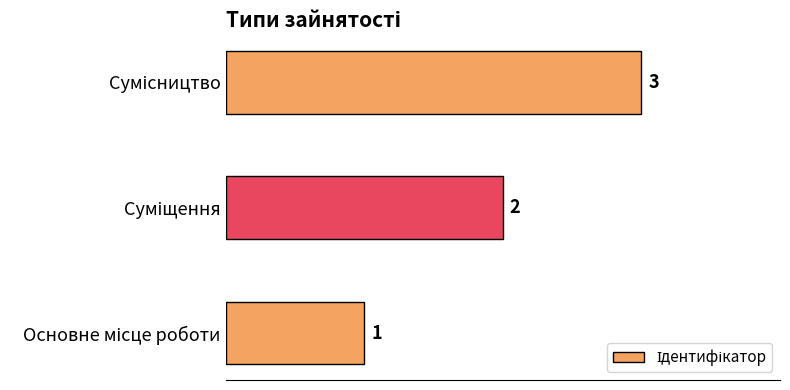

Count the values in the range 1 to 3.

3